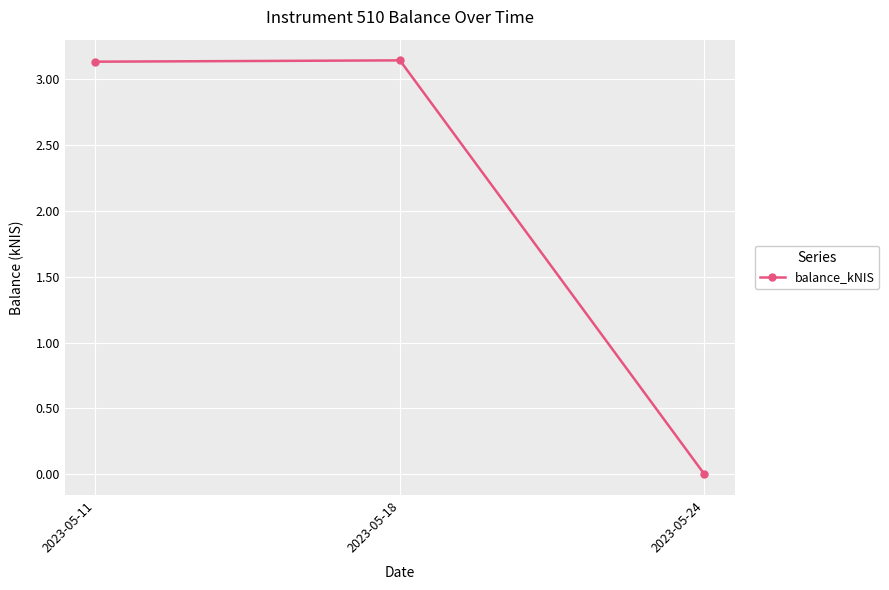

True or false: the data shows 3.1 at 2023-05-11.

True